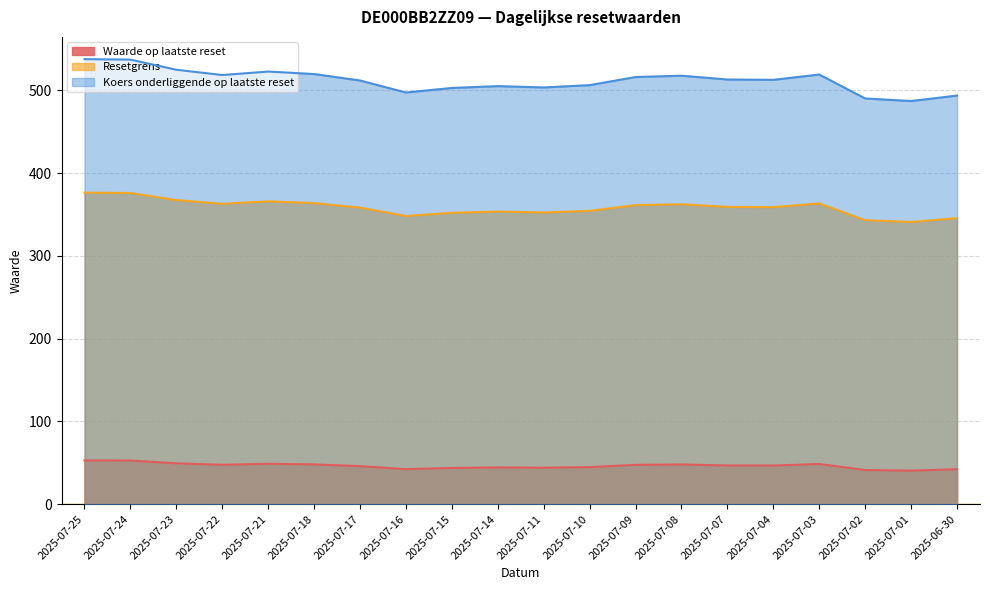

What is the approximate value of Resetgrens at 2025-07-21?

365.8